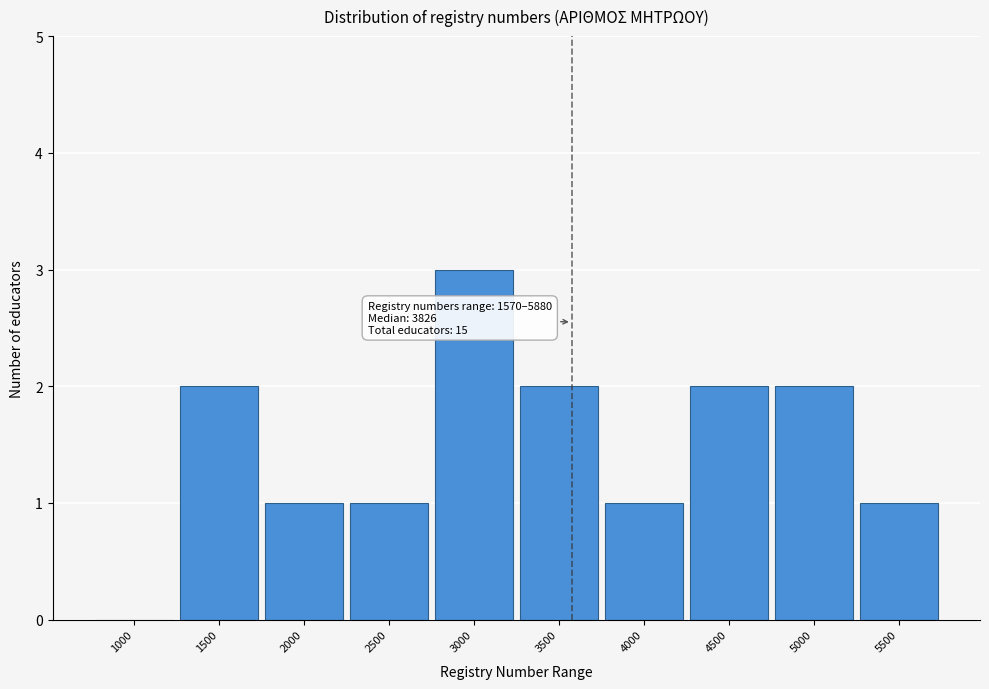

Reading left to right, extract all data points from this chart.

1000=0	1500=2	2000=1	2500=1	3000=3	3500=2	4000=1	4500=2	5000=2	5500=1